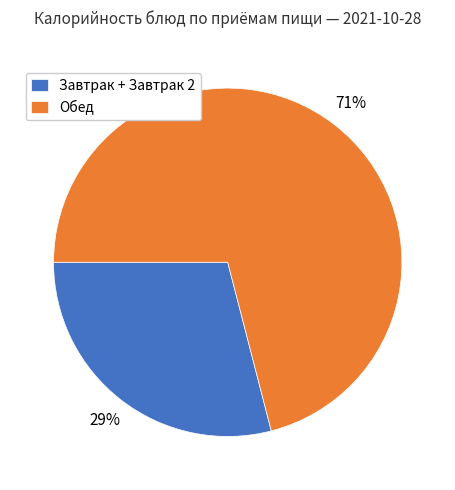

True or false: Завтрак + Завтрак 2 accounts for 29% of the total.

True